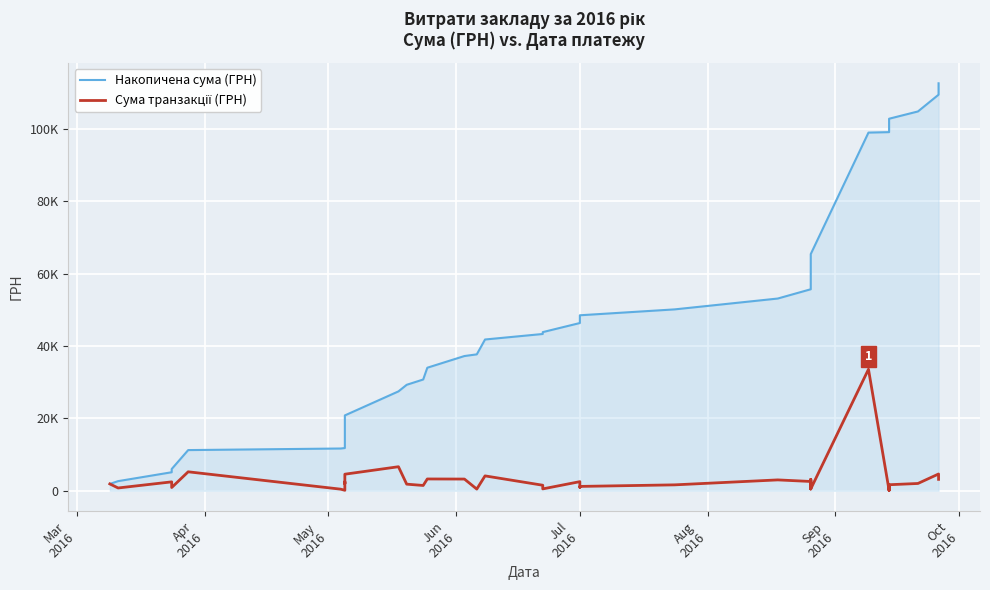

True or false: Сума транзакції (ГРН) and Накопичена сума (ГРН) intersect in this chart.

False